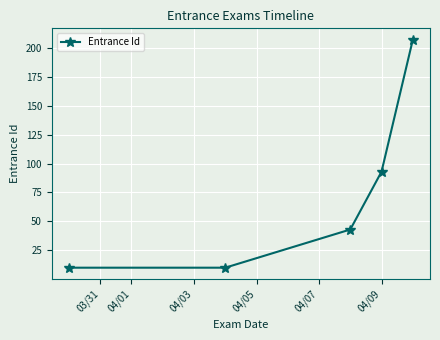

What is the maximum value shown in the chart?

207